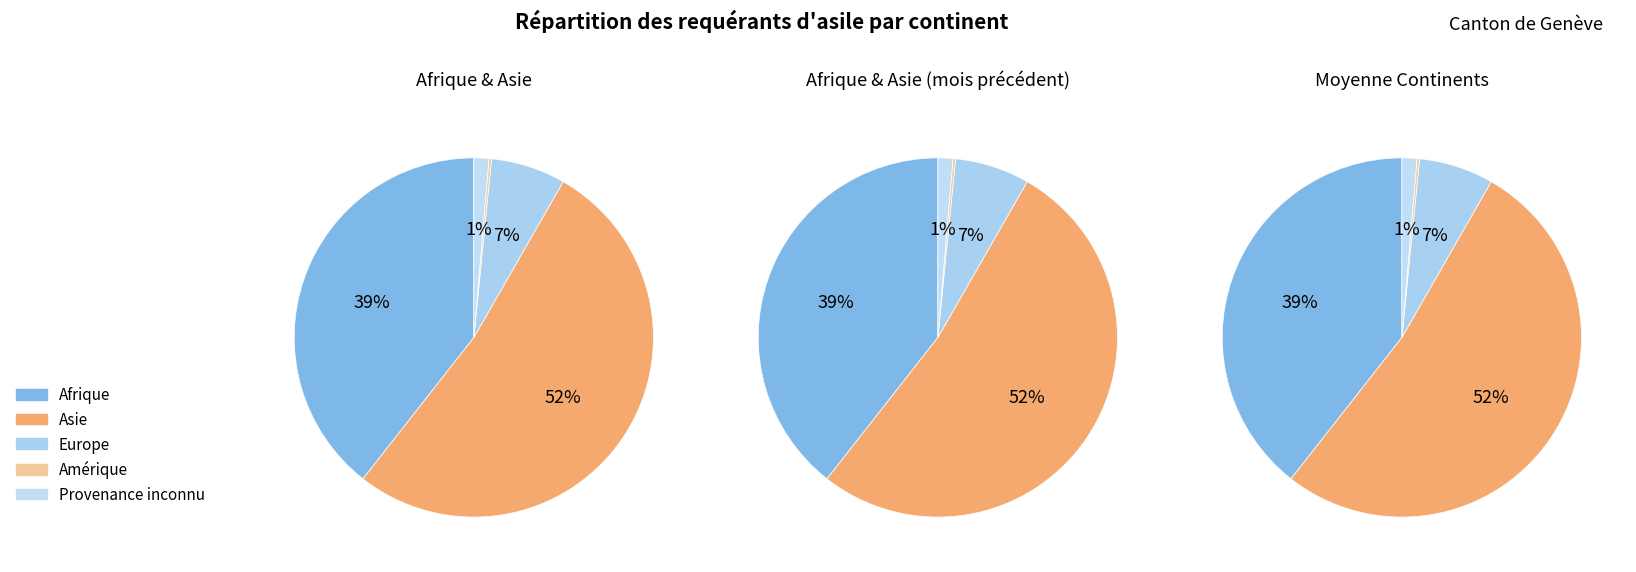

How many segments does this pie chart have?

5